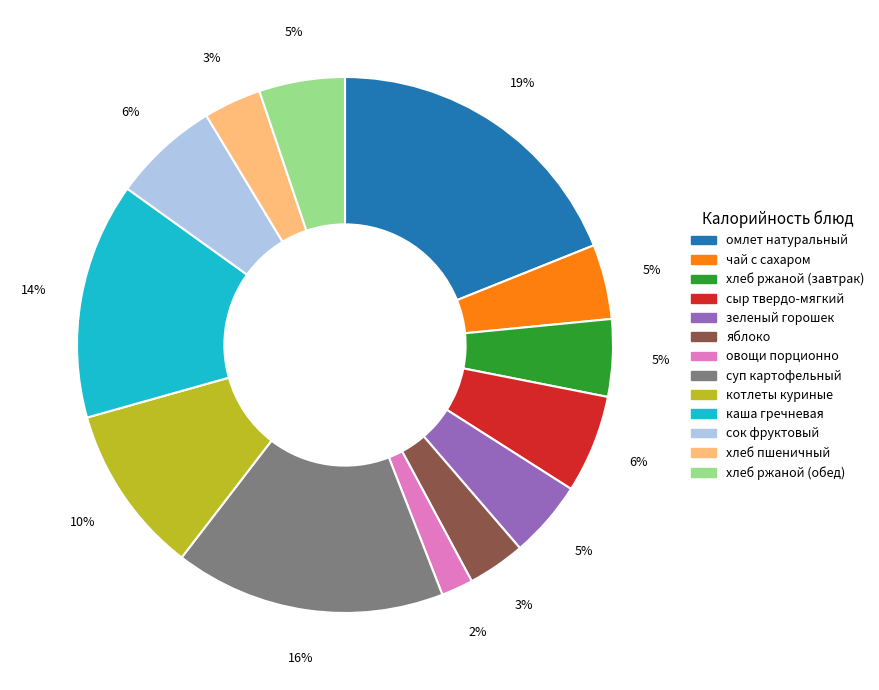

To the nearest percent, what percentage of the pie is суп картофельный?

16%